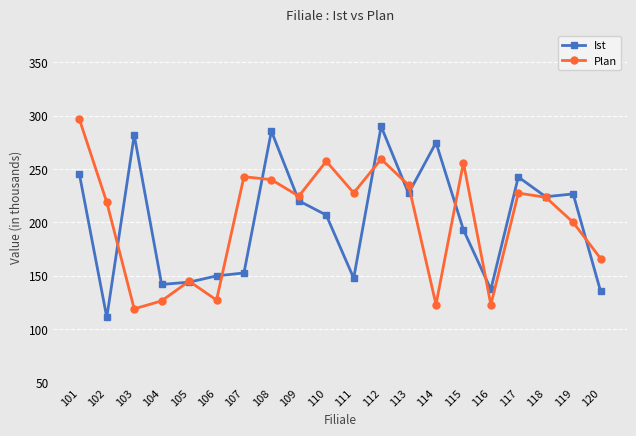

At 104, list the series in order from largest to smallest.

Ist, Plan